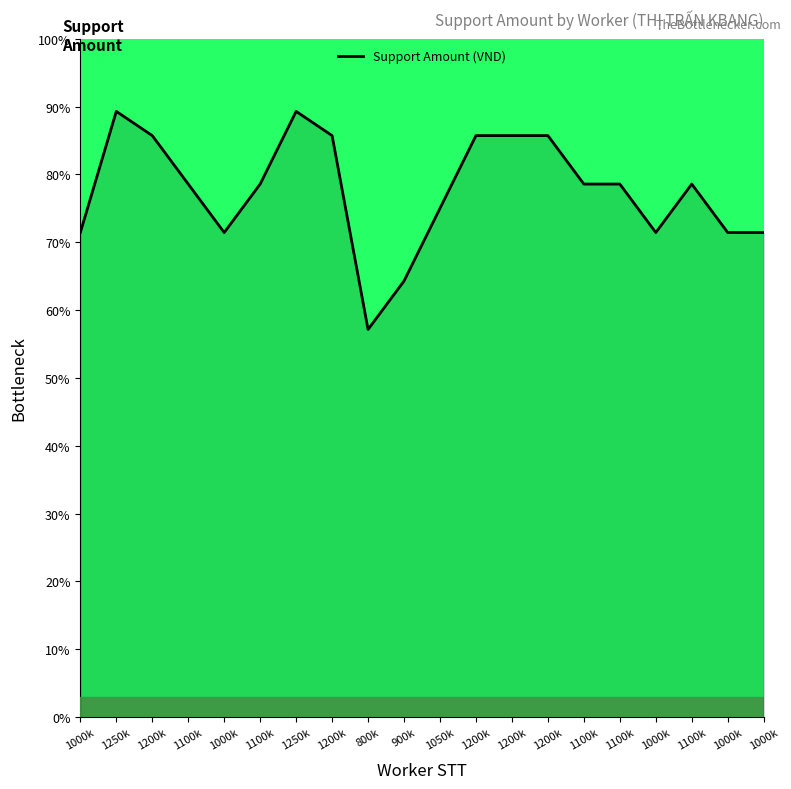

The value at 1000k is 22.7. True or false?

False